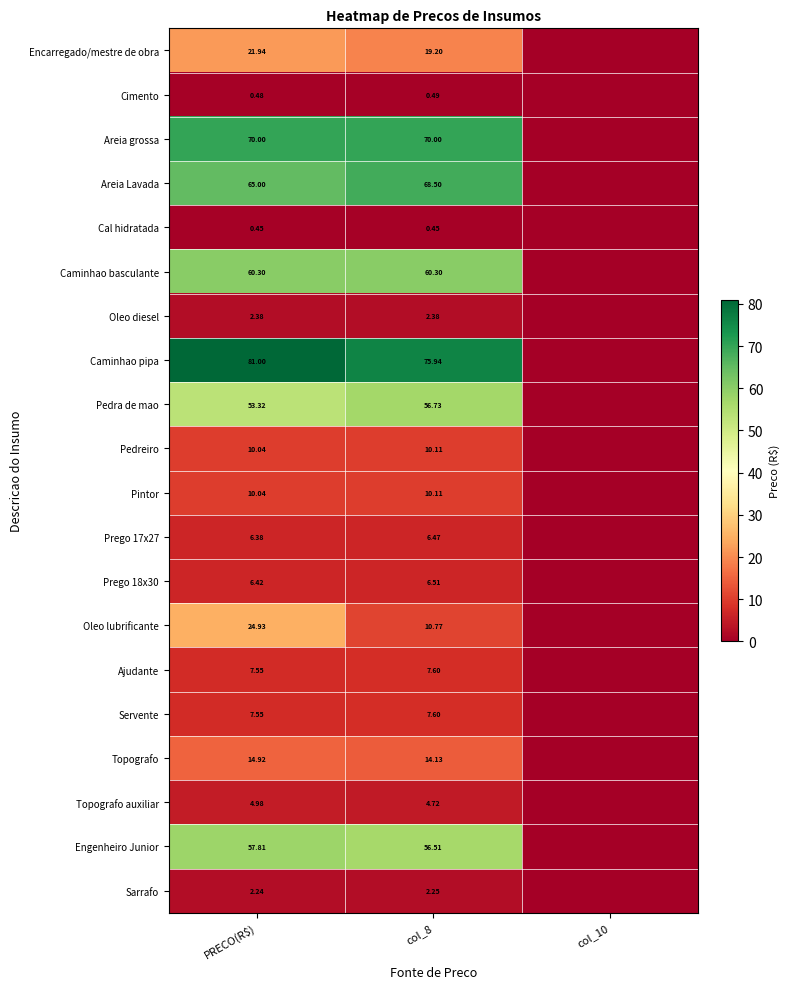

Rank the series by their maximum value, from lowest to highest.

Cal hidratada, Cimento, Sarrafo, Oleo diesel, Topografo auxiliar, Prego 17x27, Prego 18x30, Ajudante, Servente, Pedreiro, Pintor, Topografo, Encarregado/mestre de obra, Oleo lubrificante, Pedra de mao, Engenheiro Junior, Caminhao basculante, Areia Lavada, Areia grossa, Caminhao pipa